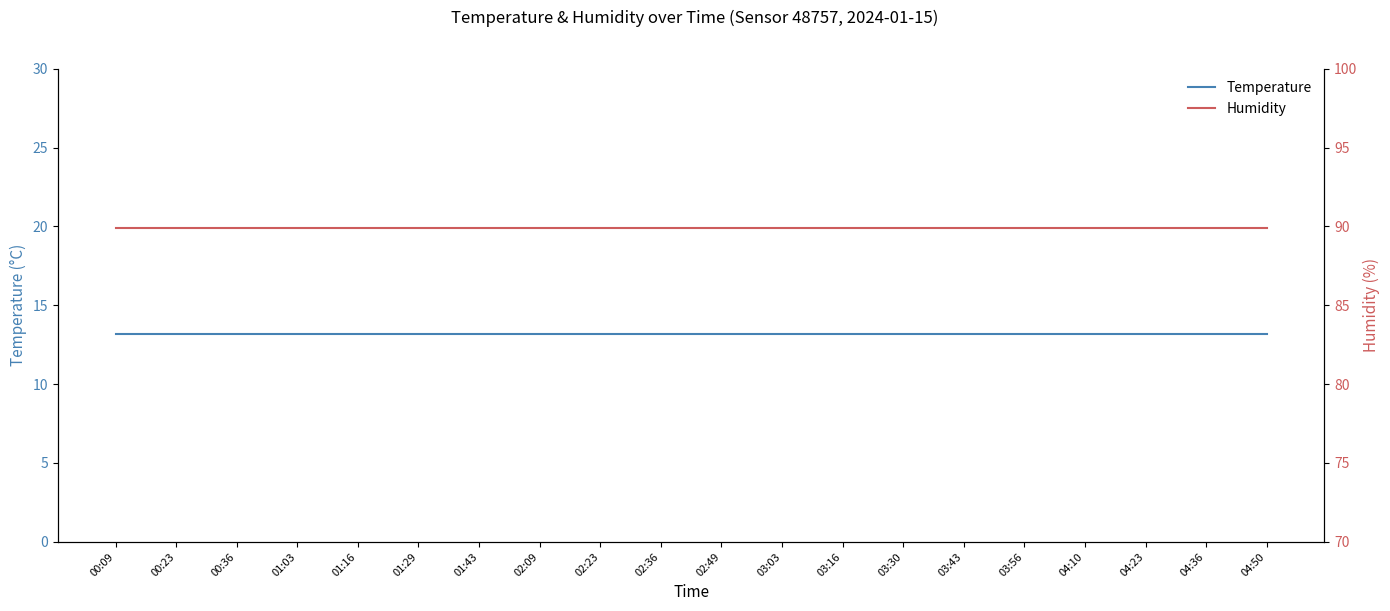

True or false: Humidity has a value of 142.6 at 02:49.

False